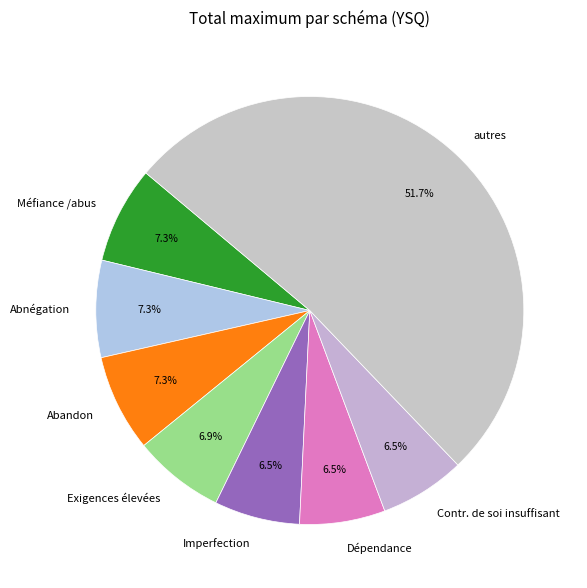

Which slice represents more than half of the pie?

autres